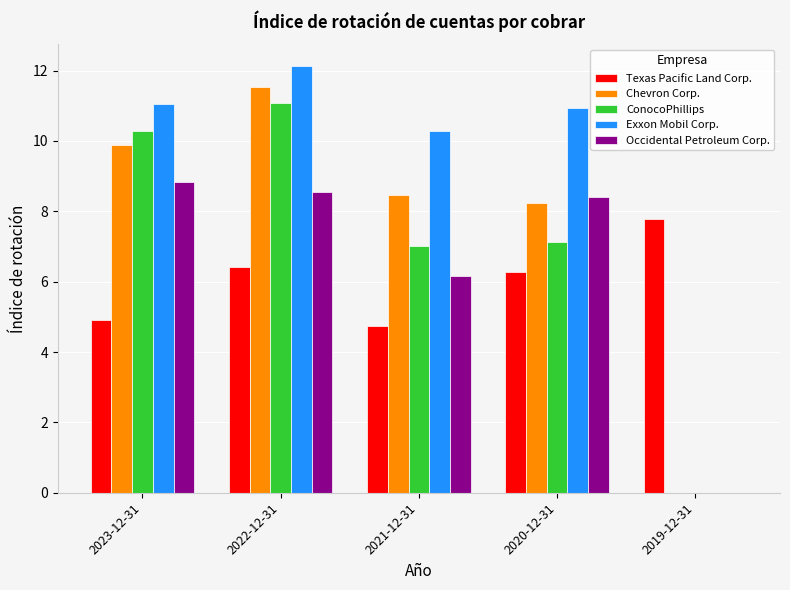

Count the number of data series in this chart.

5